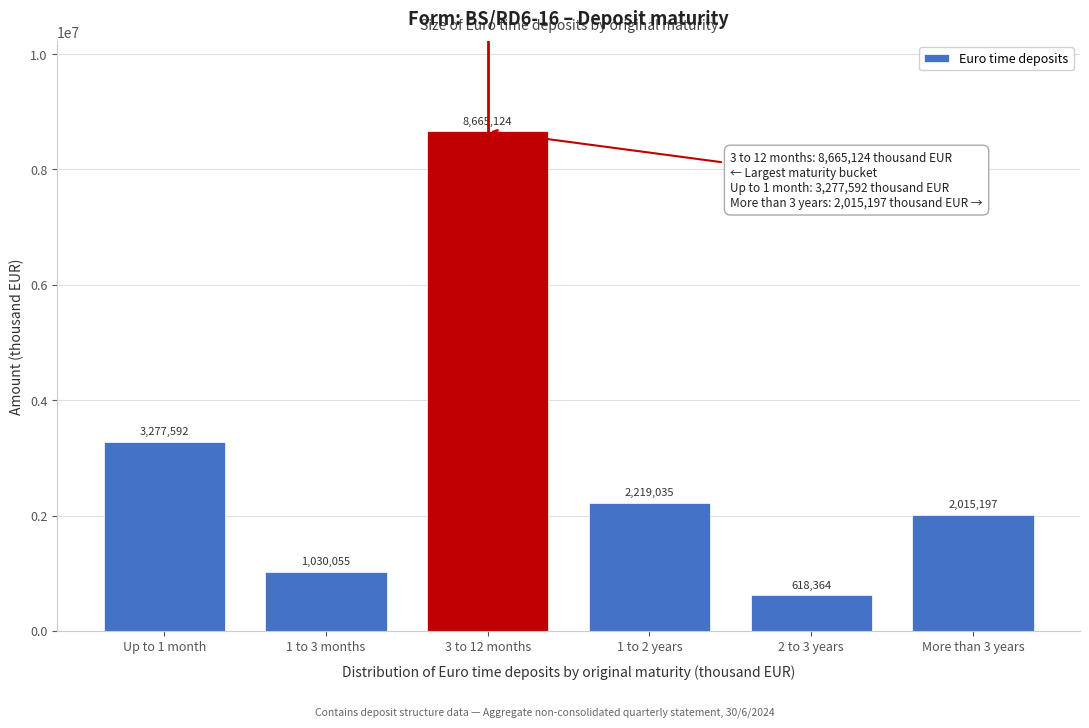

Reading right to left, list all the values displayed in this chart.

2015197	618364	2219035	8665124	1030055	3277592